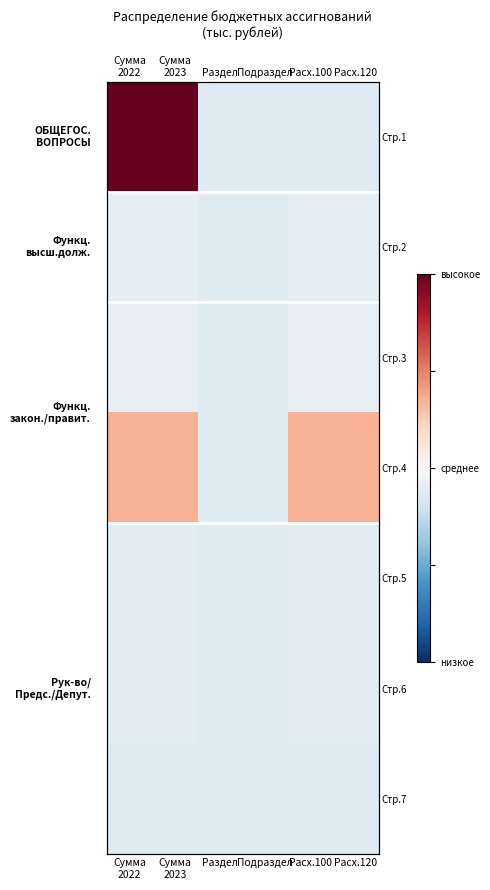

What is the sum of all Стр.3 values?

-0.6